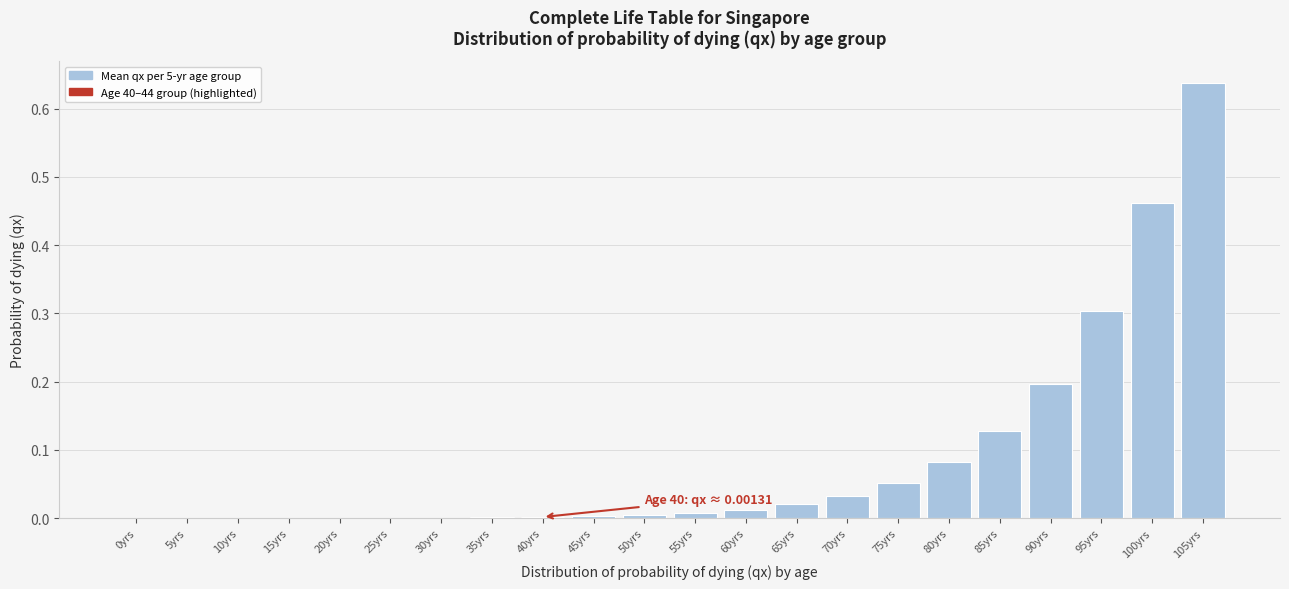

What is the sum of all values?

1.9